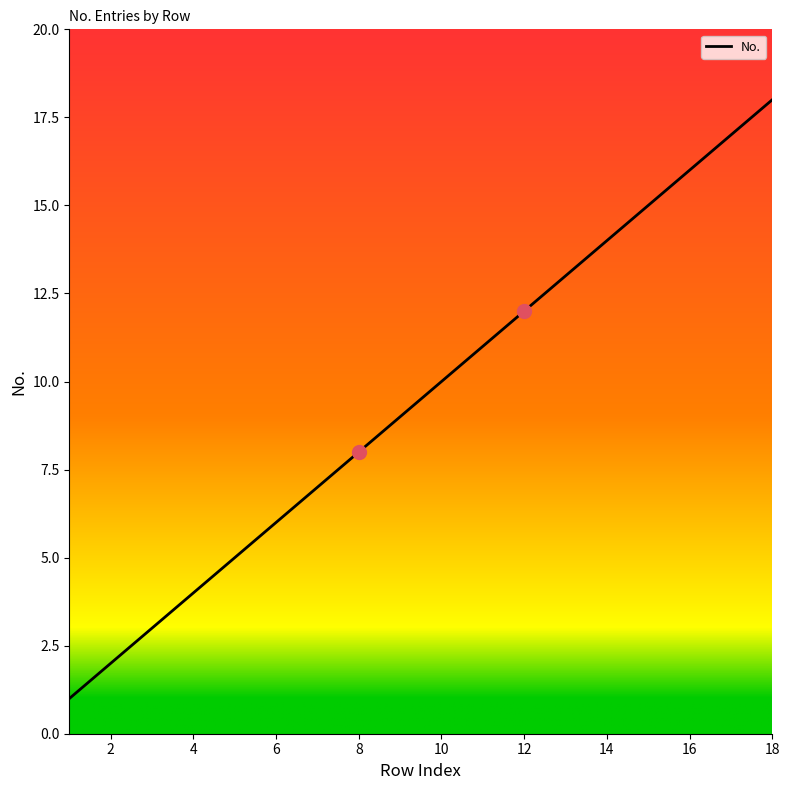

What is the maximum value shown in the chart?

18